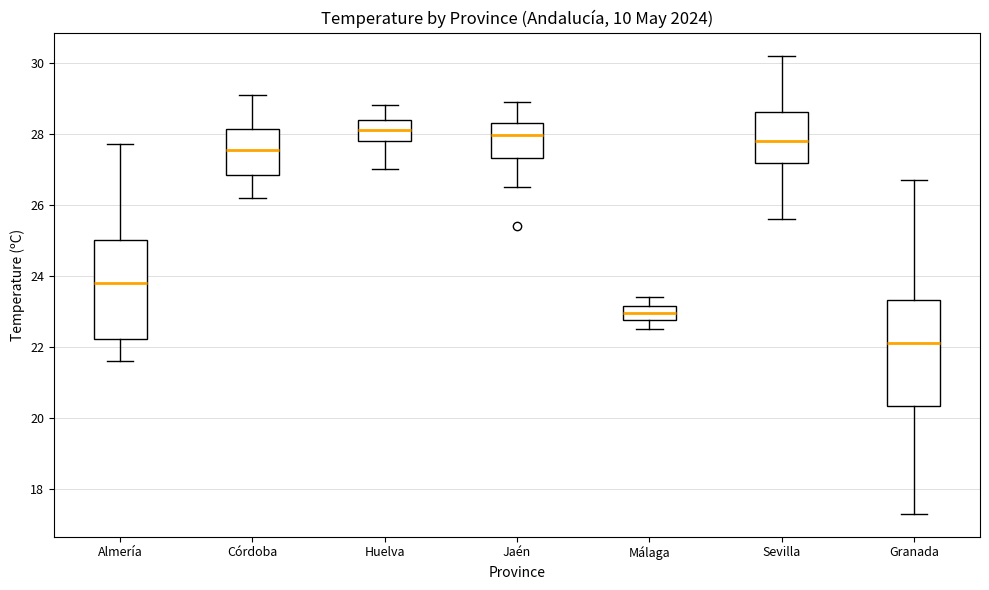

Reading left to right, transcribe this box plot: for each box, give where its median line is, the range the box spans, and where its two whiskers end, as read against the y-axis. The values are not printed on the chart, so give them approximately, as read against the axis.

Almería: median 23.8, box 22.2 to 25.0, whiskers 21.6 to 27.8
Córdoba: median 27.6, box 26.8 to 28.2, whiskers 26.2 to 29.2
Huelva: median 28.2, box 27.8 to 28.4, whiskers 27.0 to 28.8
Jaén: median 28.0, box 27.4 to 28.4, whiskers 26.6 to 29.0
Málaga: median 23.0, box 22.8 to 23.2, whiskers 22.6 to 23.4
Sevilla: median 27.8, box 27.2 to 28.6, whiskers 25.6 to 30.2
Granada: median 22.2, box 20.4 to 23.4, whiskers 17.4 to 26.8